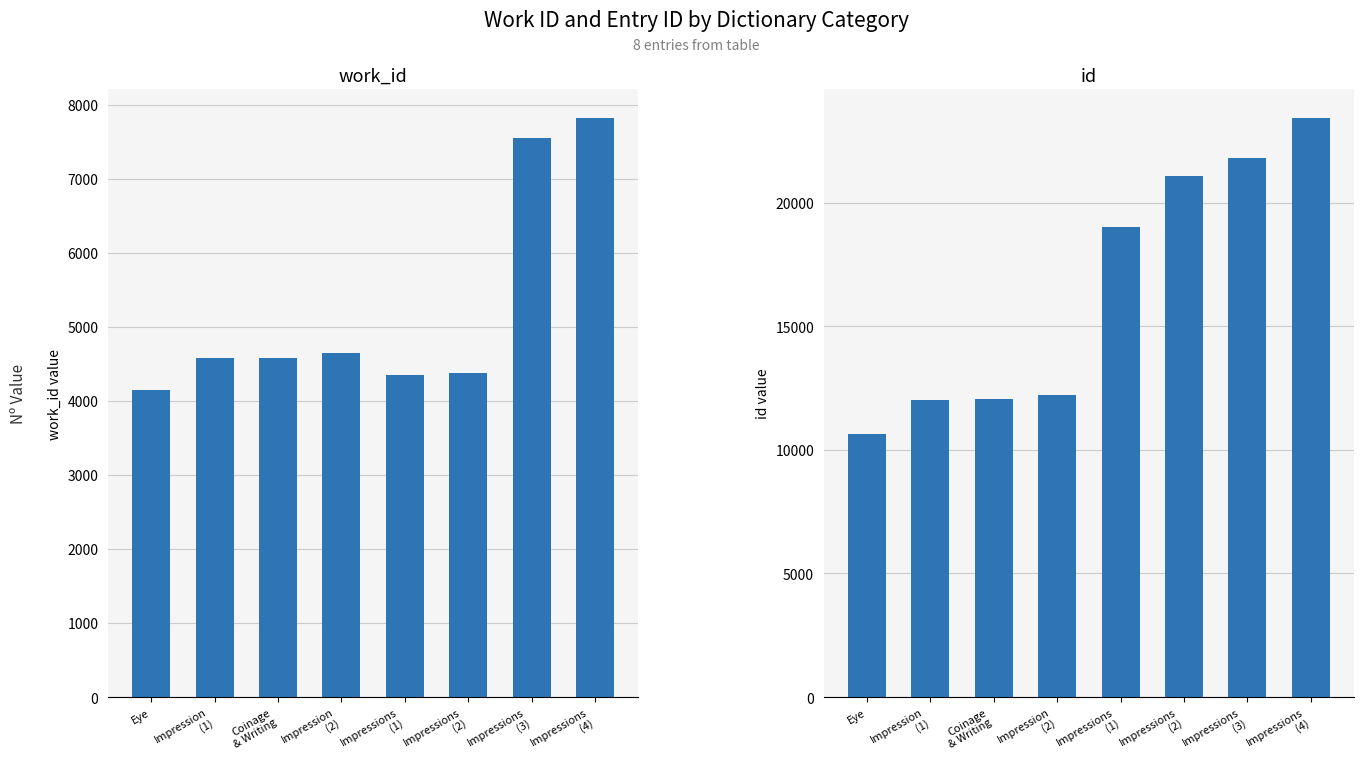

What is the maximum value for work_id?

7821